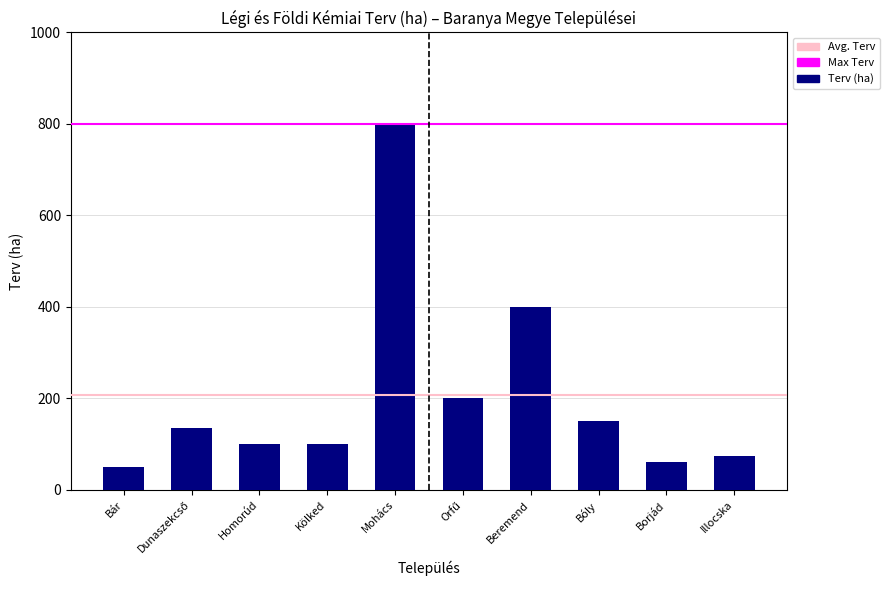

Rank the categories by value from lowest to highest.

Orfű, Beremend, Bóly, Borjád, Illocska, Bár, Homorúd, Kölked, Dunaszekcső, Mohács